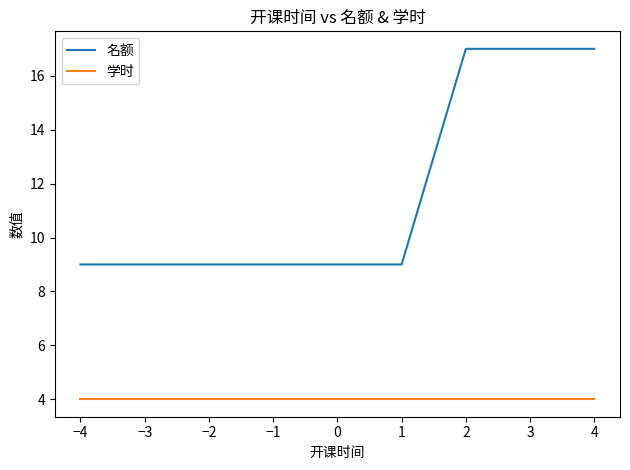

What position from the right is −3?

8